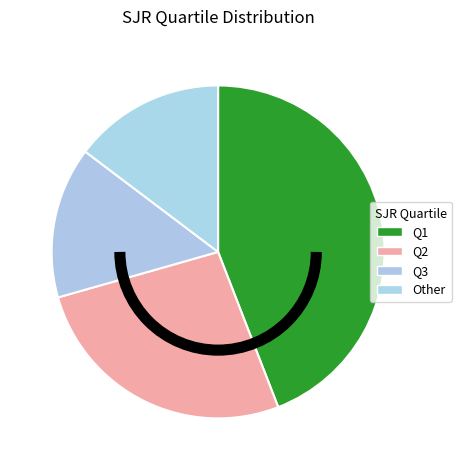

Count the number of slices in the pie.

4